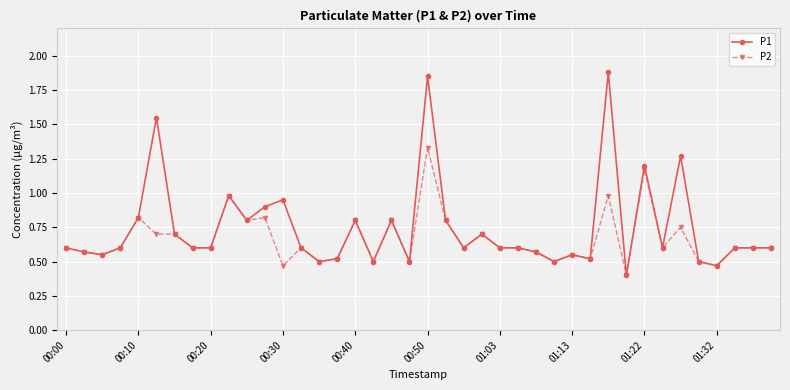

What are all the series names shown in the legend?

P1, P2